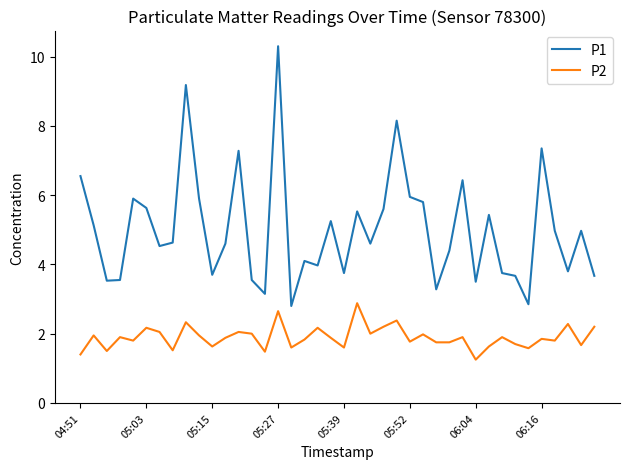

Which series has the largest total across all categories?

P1